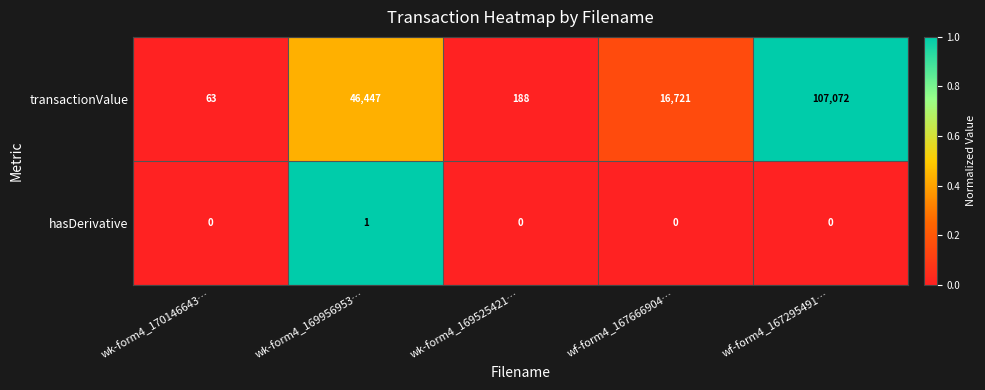

The hasDerivative series shows 1 at wk-form4_169525421…. True or false?

False